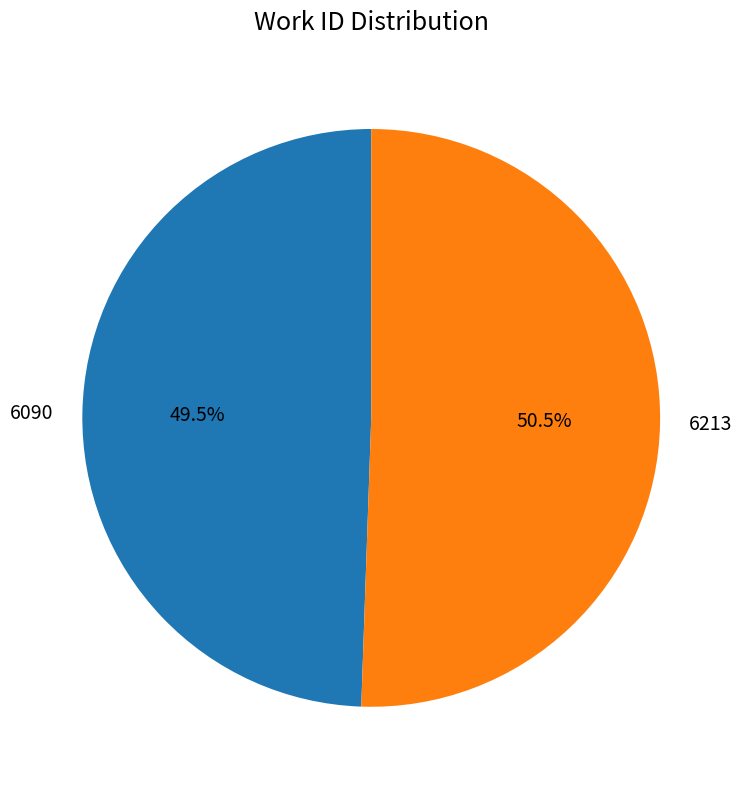

Rank the categories by value from highest to lowest.

6213, 6090